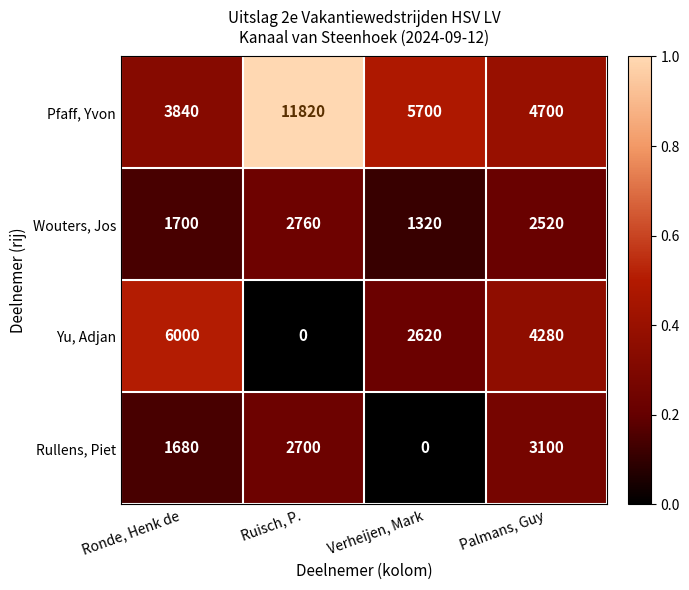

What is the minimum value for Pfaff, Yvon?

3840